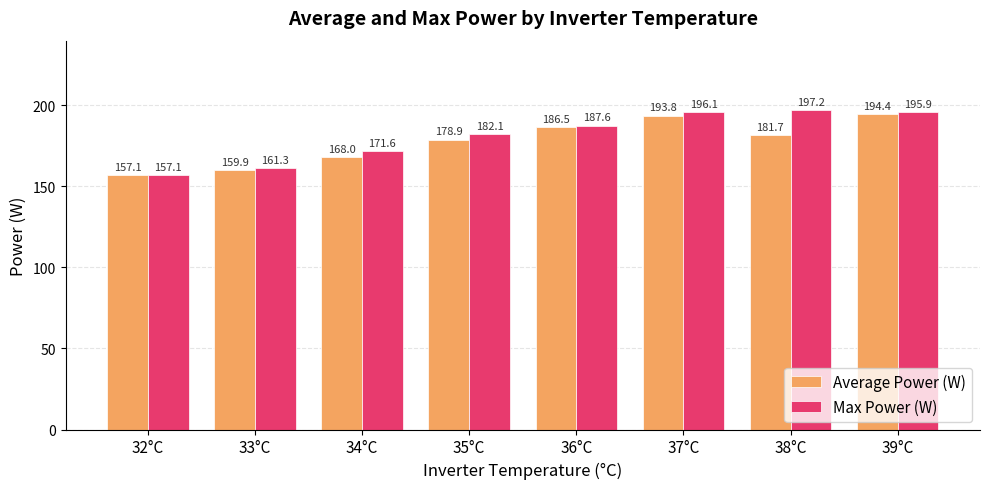

Rank the series by their average value, from highest to lowest.

Max Power (W), Average Power (W)